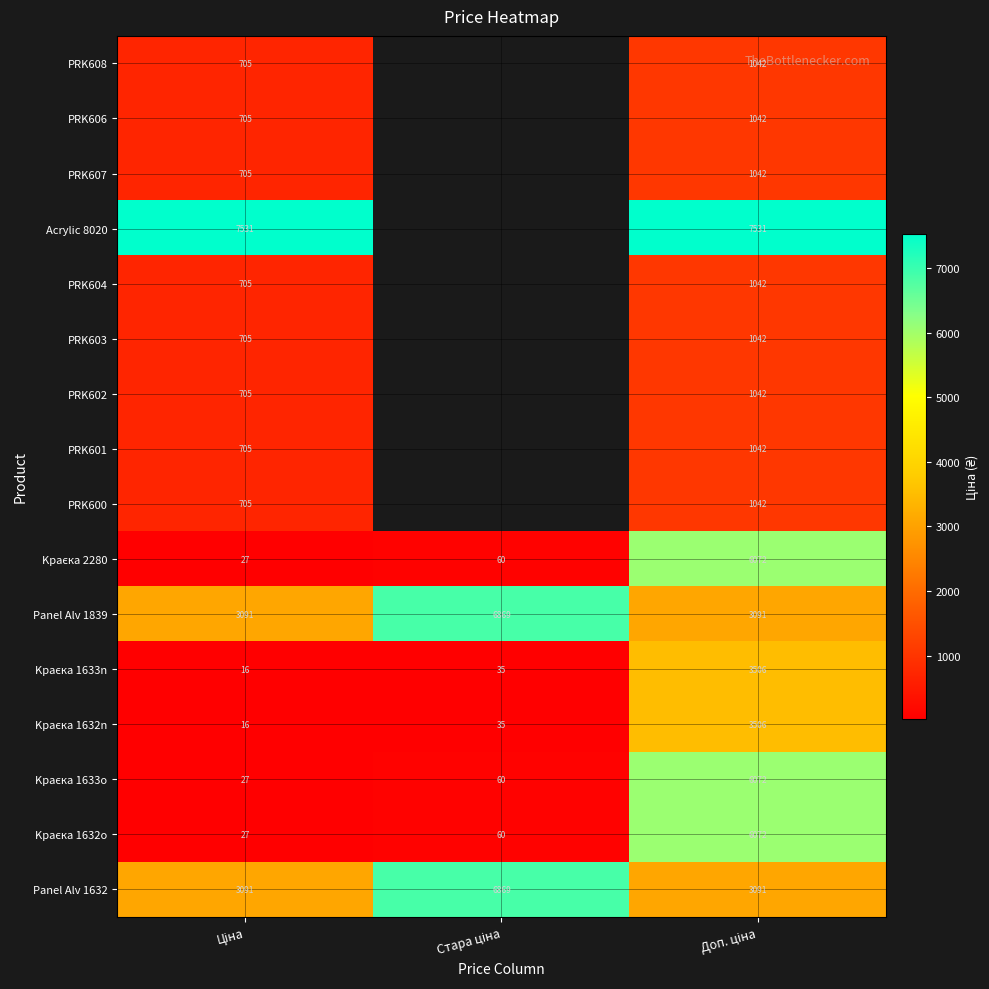

At which category is the sum across all series the highest?

Доп. ціна